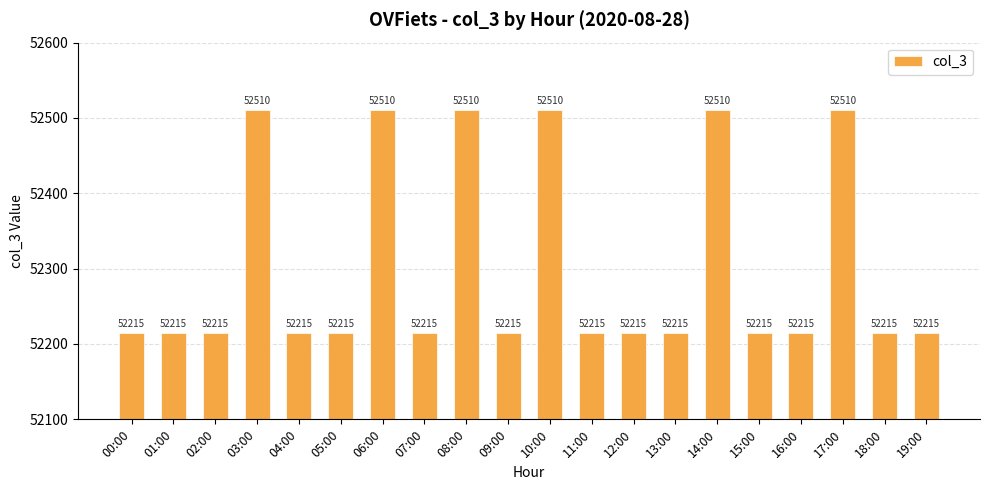

Approximately how many times larger is the value at 18:00 compared to 04:00?

1.0